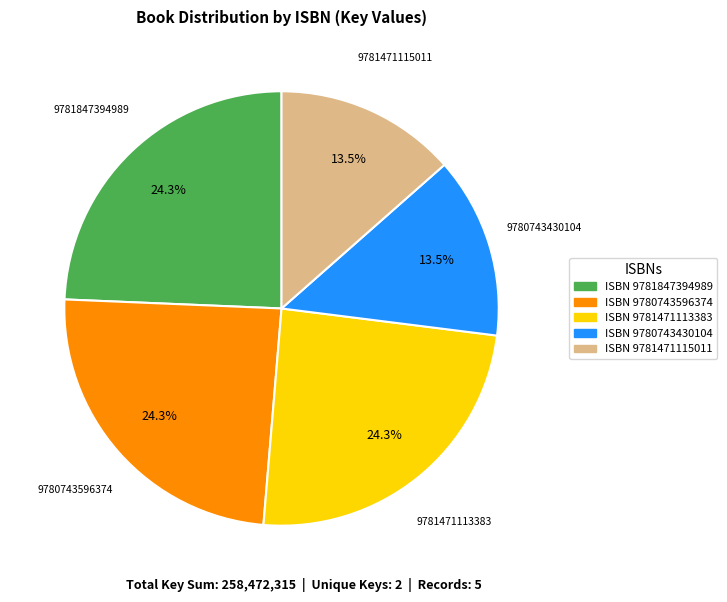

How many slices are in this pie chart?

5